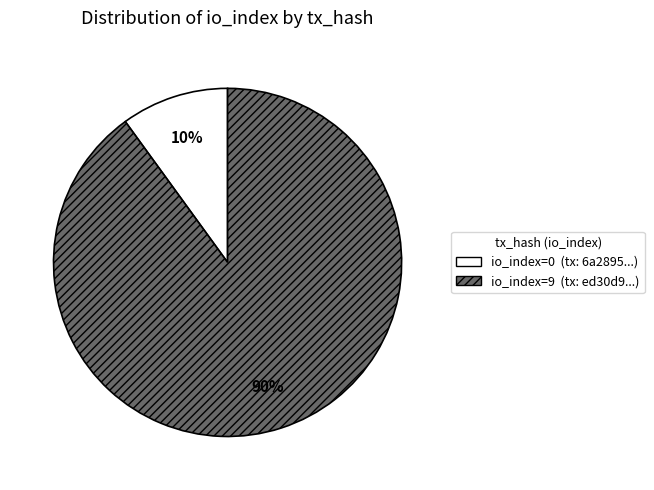

How many segments does this pie chart have?

2